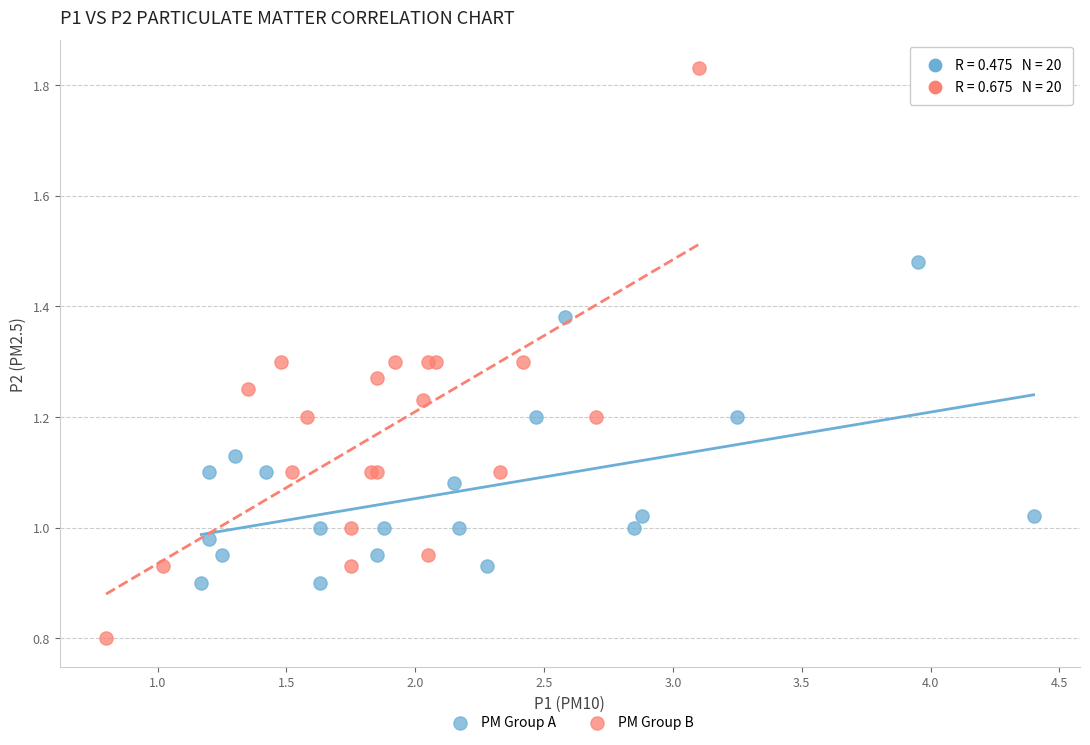

Which series contains the lowest Y value?

PM Group B